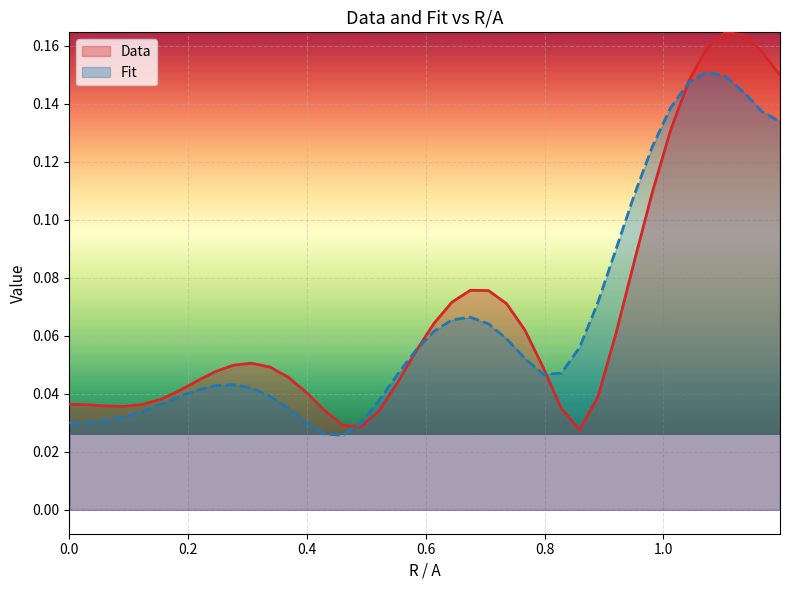

How many lines are shown in the chart?

2